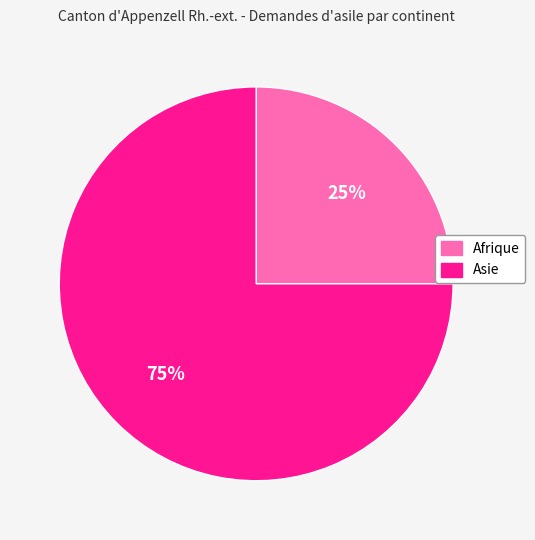

Which category has the smallest portion of the pie?

Afrique